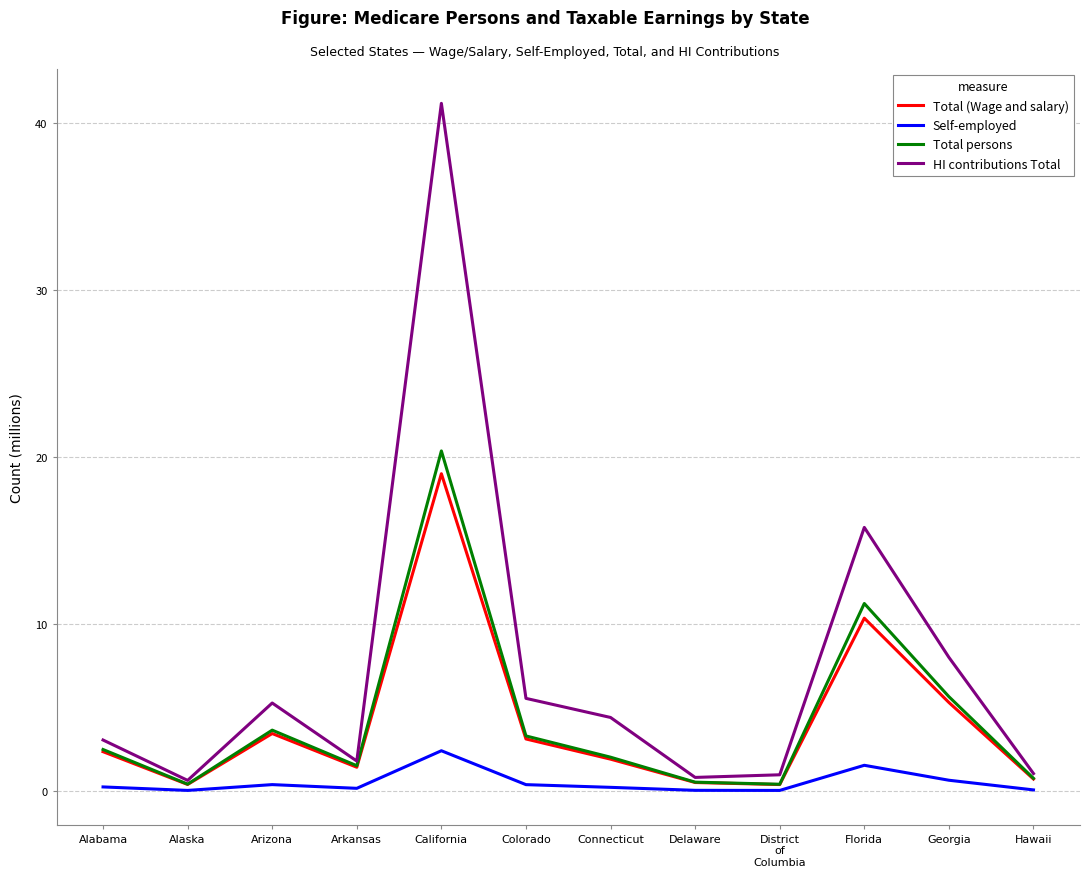

At which category is the sum across all series the highest?

California